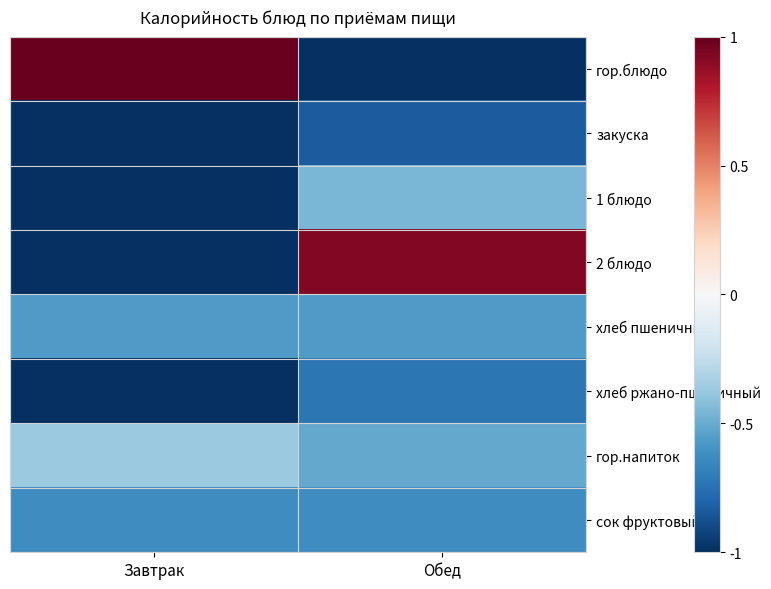

What is the smallest value displayed?

-1.0